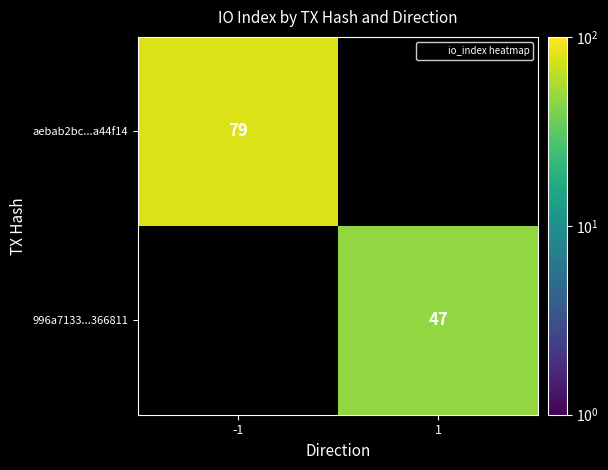

True or false: aebab2bc...a44f14 has a value of 37.2 at -1.

False